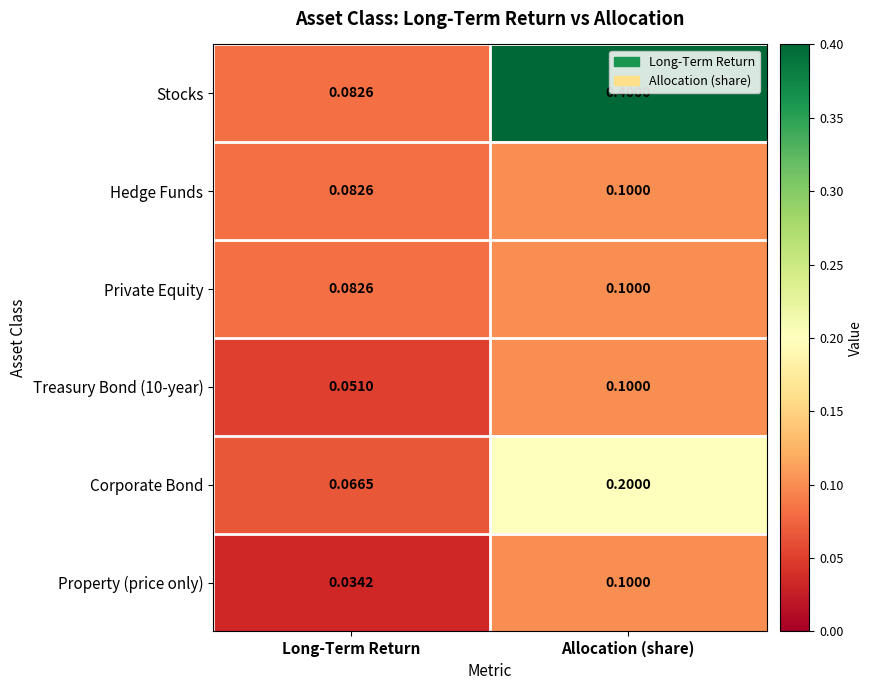

Which label corresponds to the smallest value in the chart?

Long-Term Return